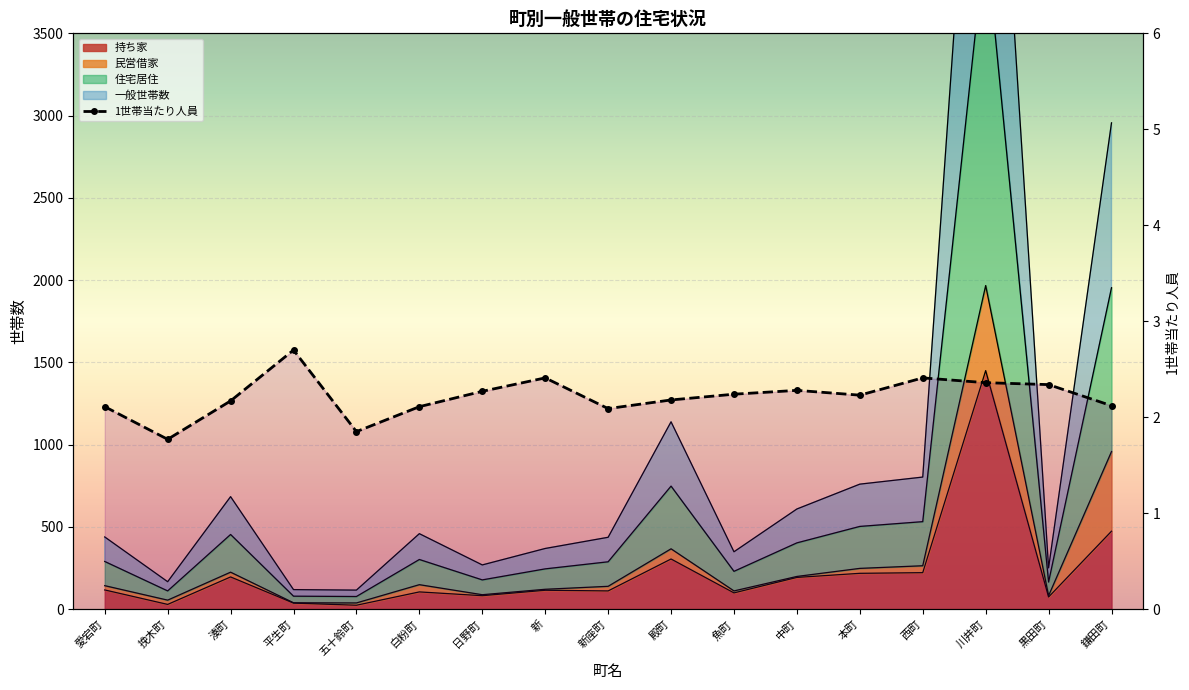

Which series has the largest range (max minus min)?

一般世帯数